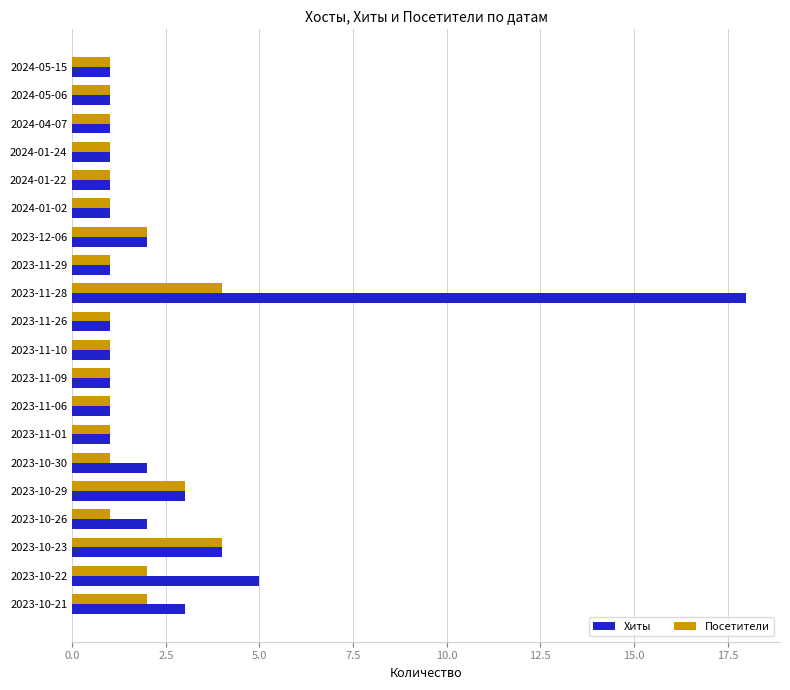

At 2023-10-22, list the series in order from smallest to largest.

Посетители, Хиты